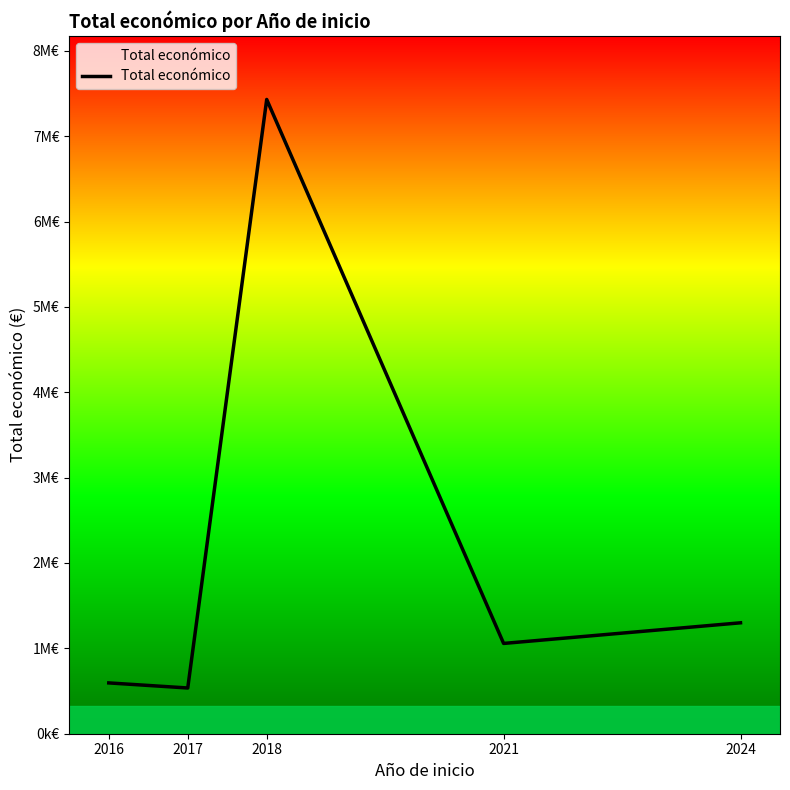

Does the chart display data point markers on the line(s)?

No